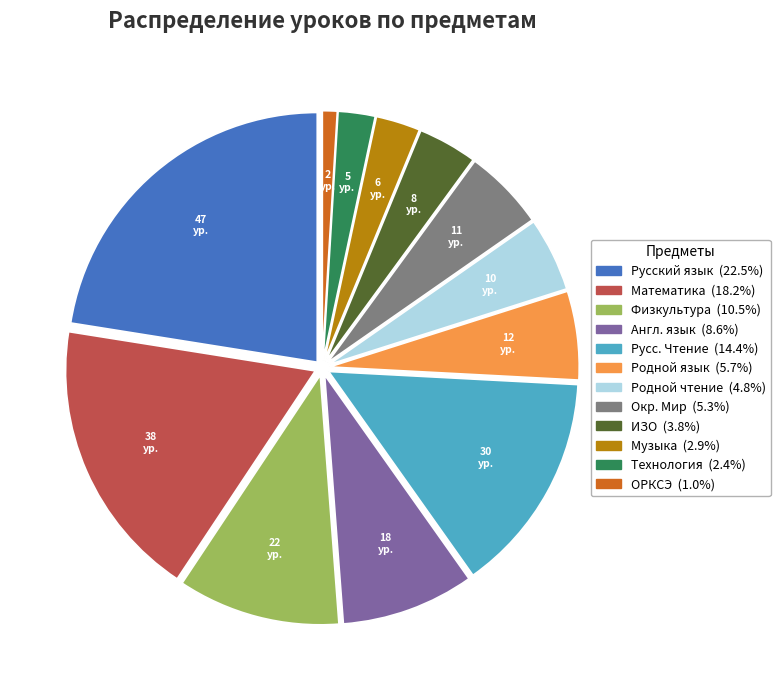

The Окр. Мир slice represents 11% of the pie. True or false?

False